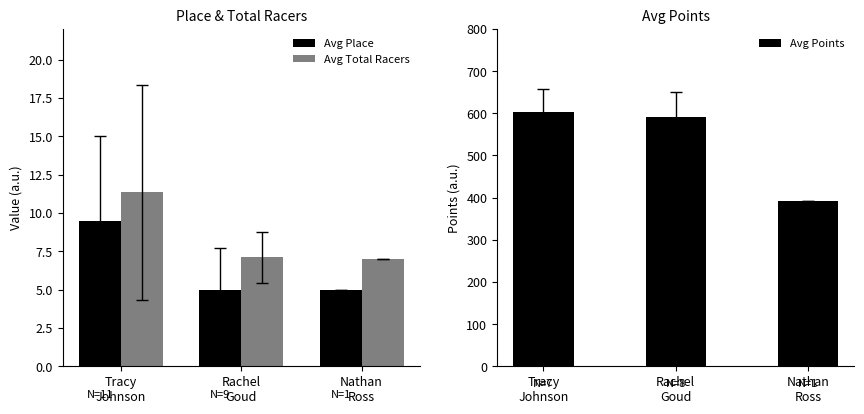

At which label is Avg Total Racers closest to 9?

Rachel
Goud